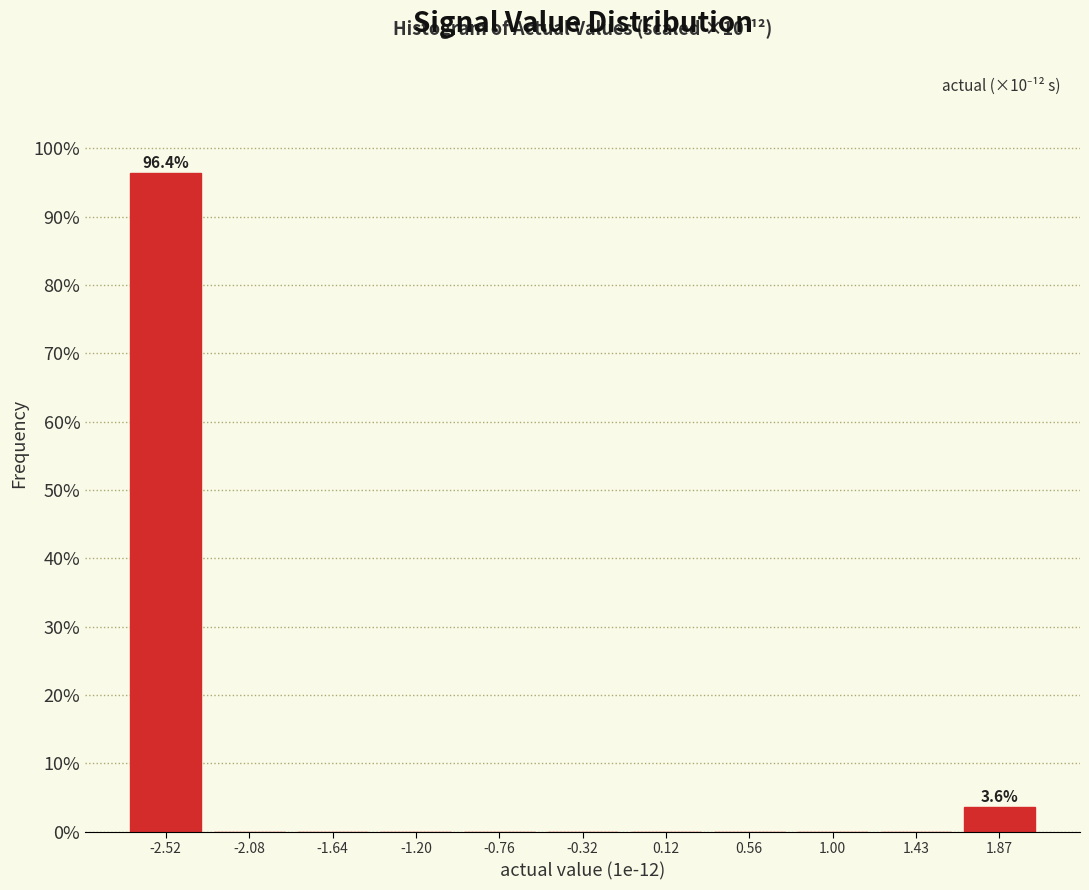

Which range on the x-axis has the tallest bar?

-2.75 to -2.30